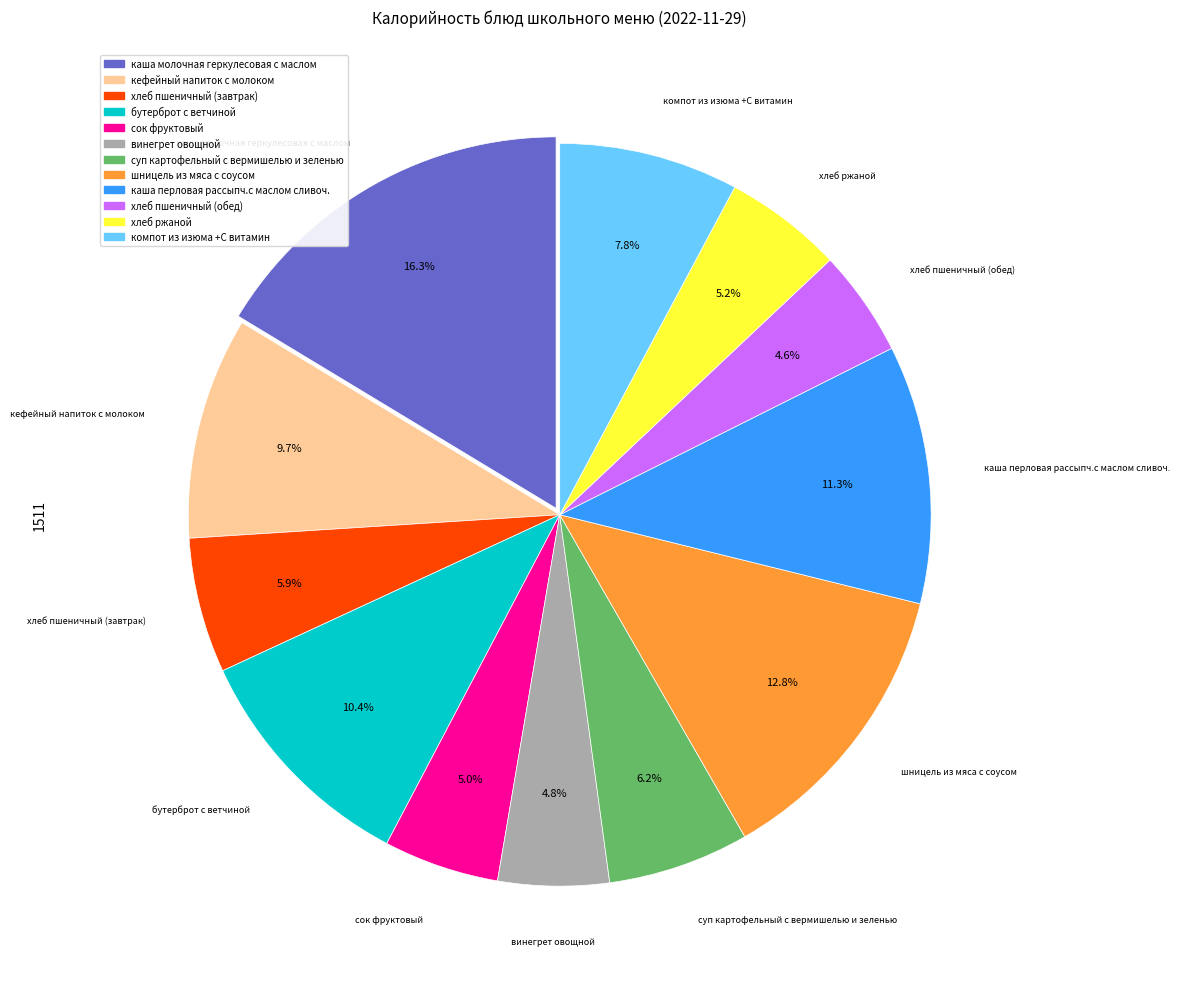

Is компот из изюма +С витамин the majority of the pie?

No